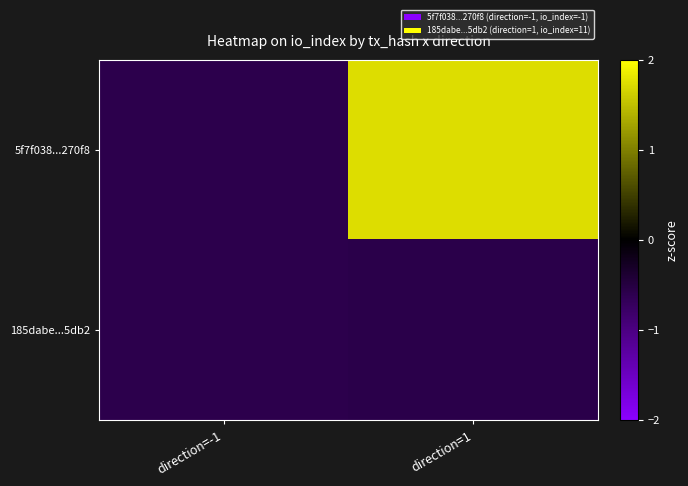

Rank the series by their average value, from highest to lowest.

5f7f038...270f8, 185dabe...5db2